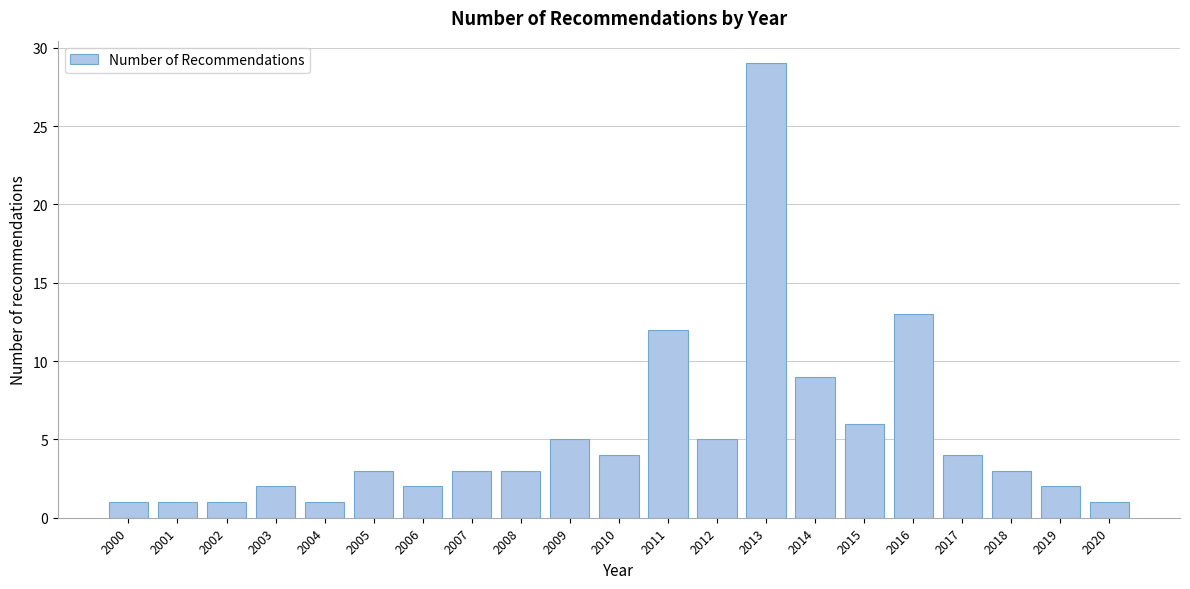

Reading right to left, extract all data points from this chart.

1	2	3	4	13	6	9	29	5	12	4	5	3	3	2	3	1	2	1	1	1